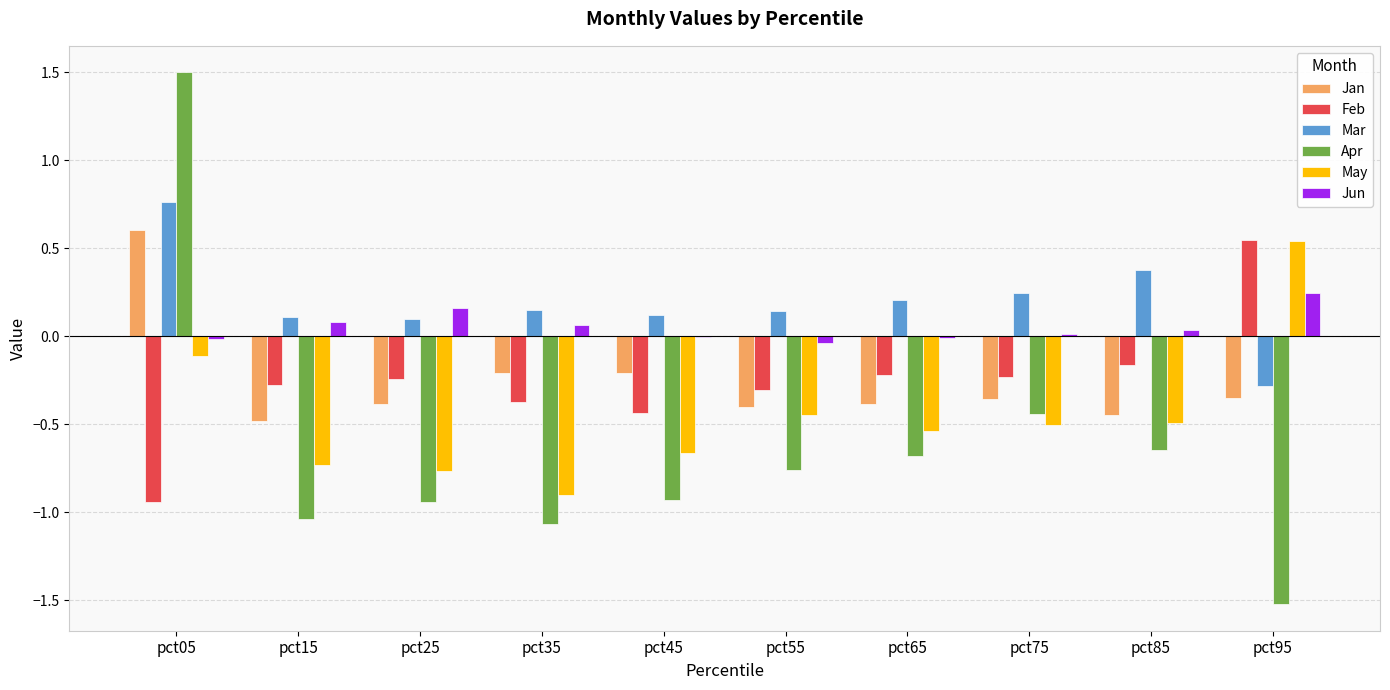

Which series changed the most between pct05 and pct55?

Apr